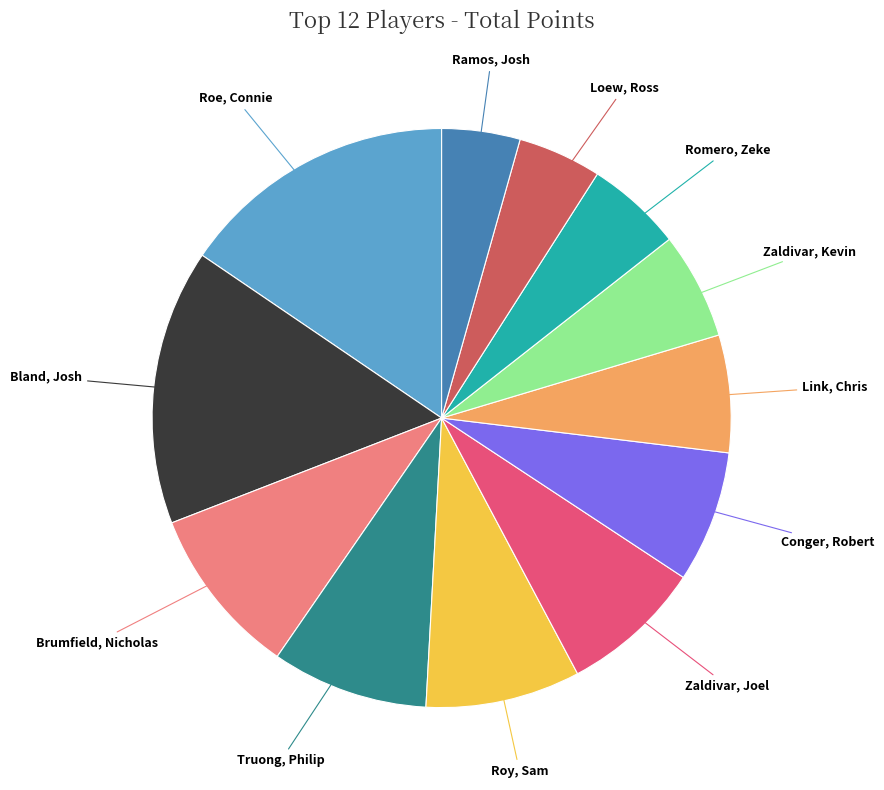

Is there any slice that represents more than half of the pie?

No